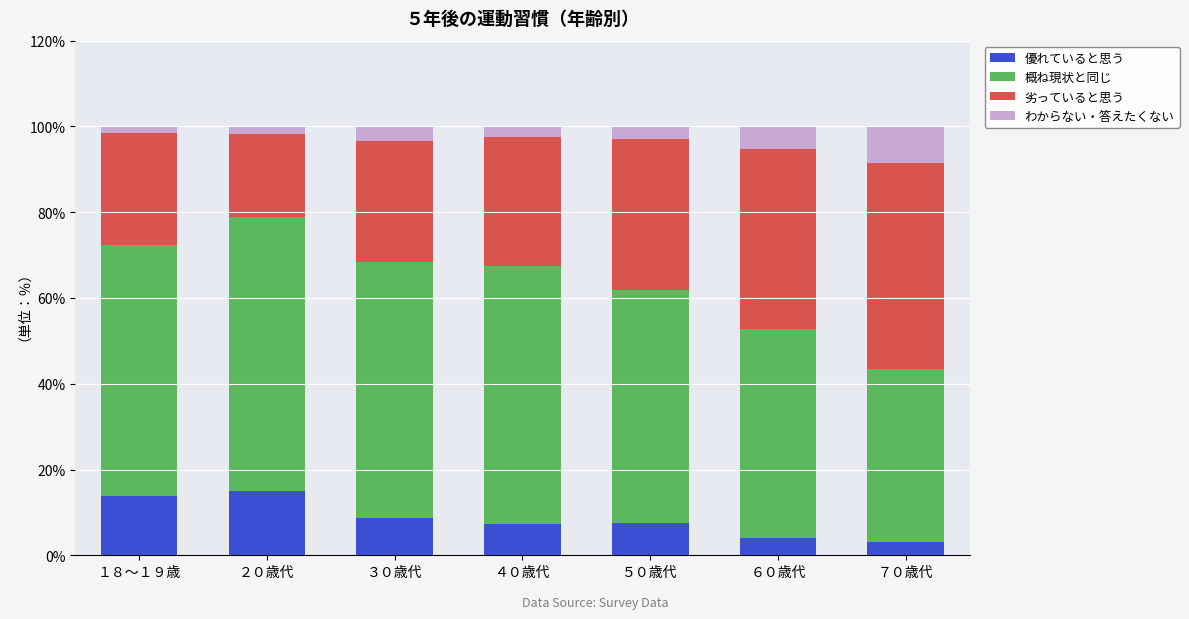

What is the difference between the maximum and minimum values in the 優れていると思う series?

11.9